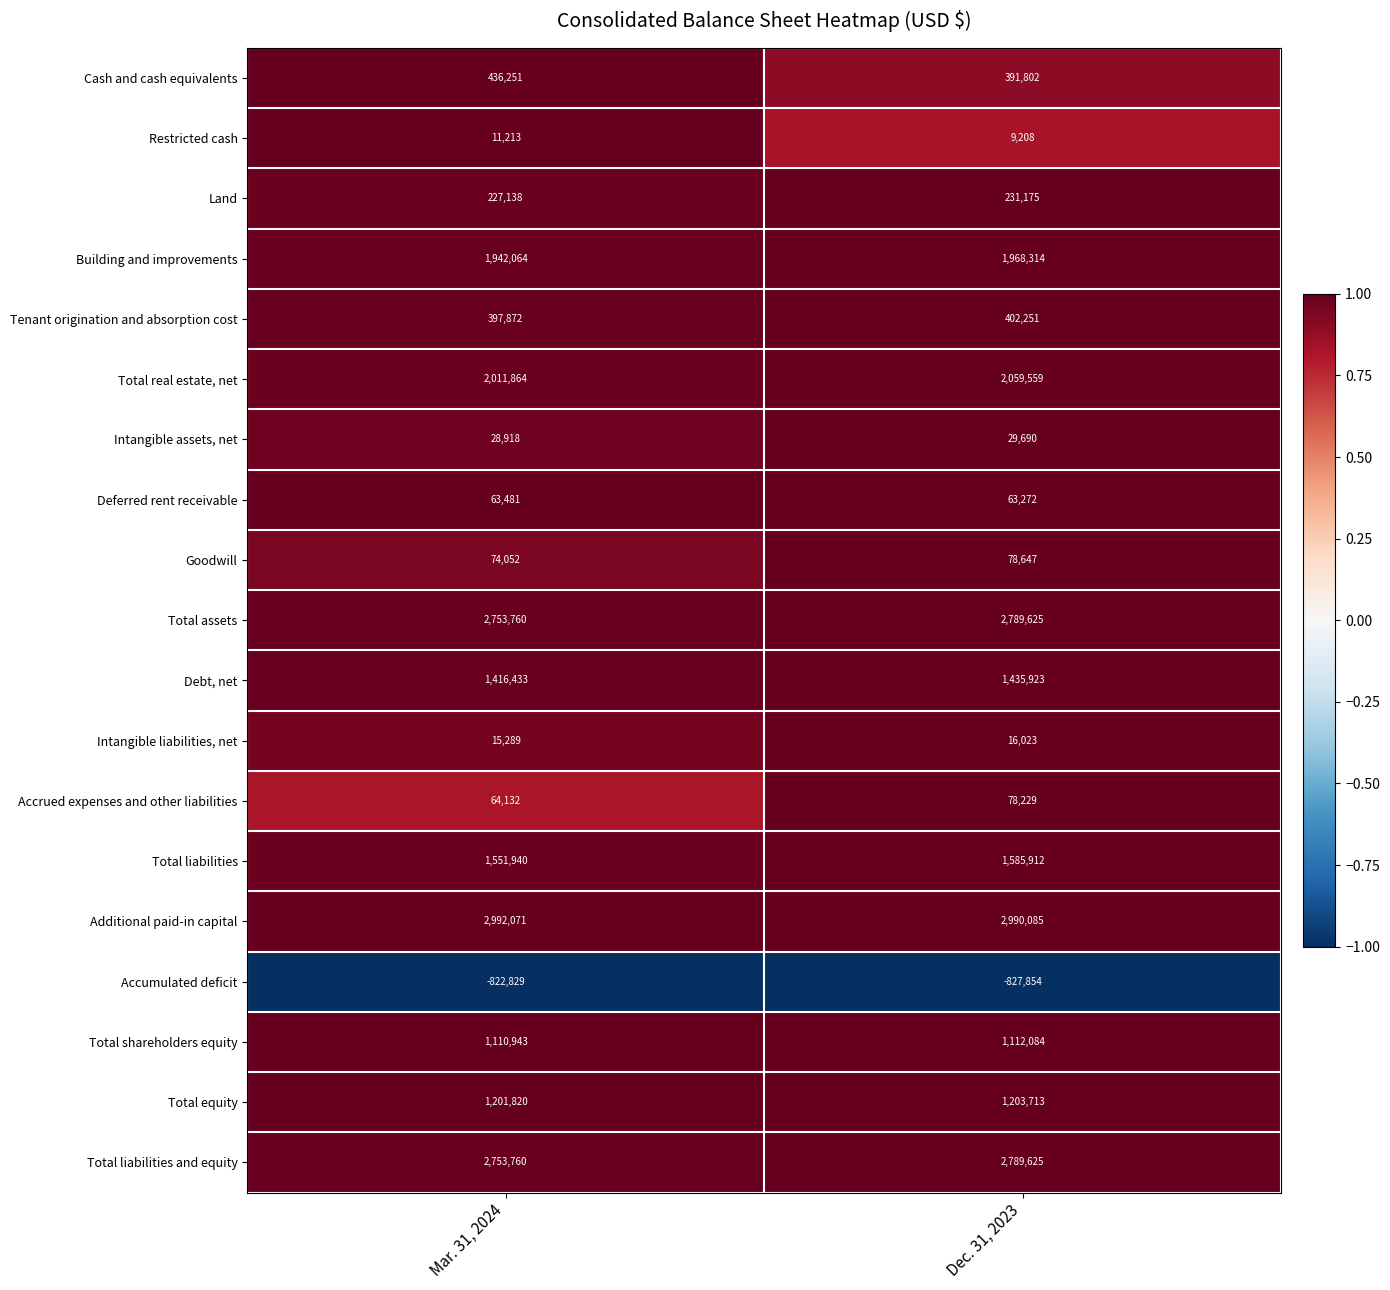

The value of Land at Mar. 31, 2024 is 102807. True or false?

False